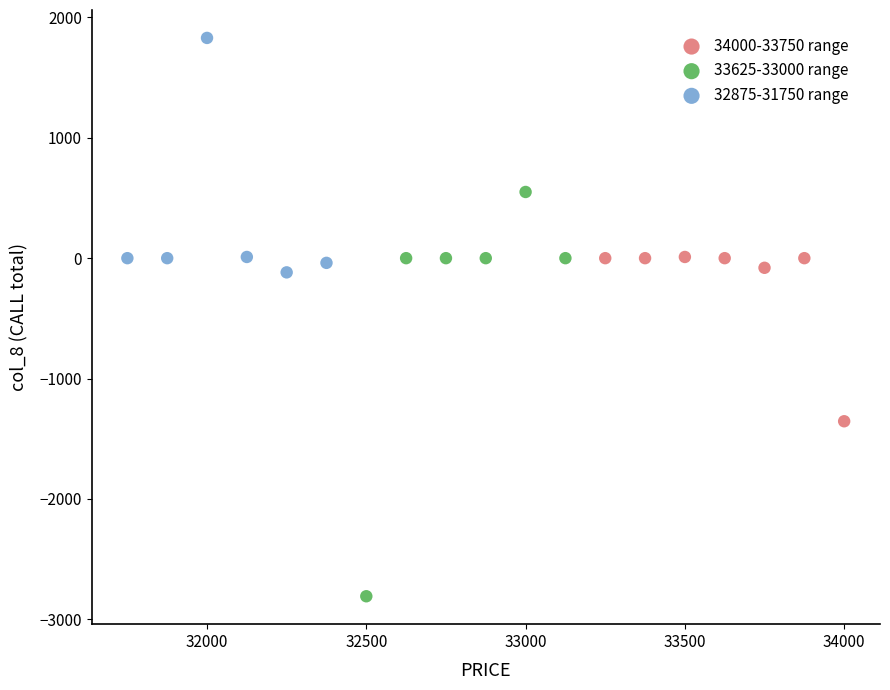

Which series contains the highest Y value?

32875-31750 range